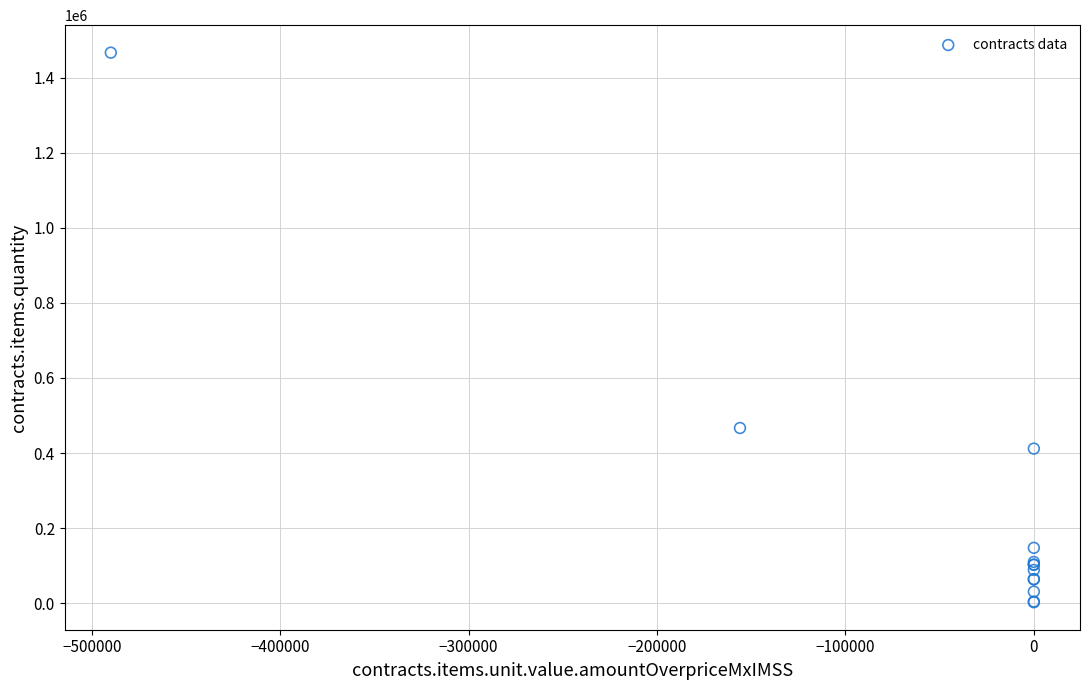

What Y value in the scatter plot is closest to 734527?

466788